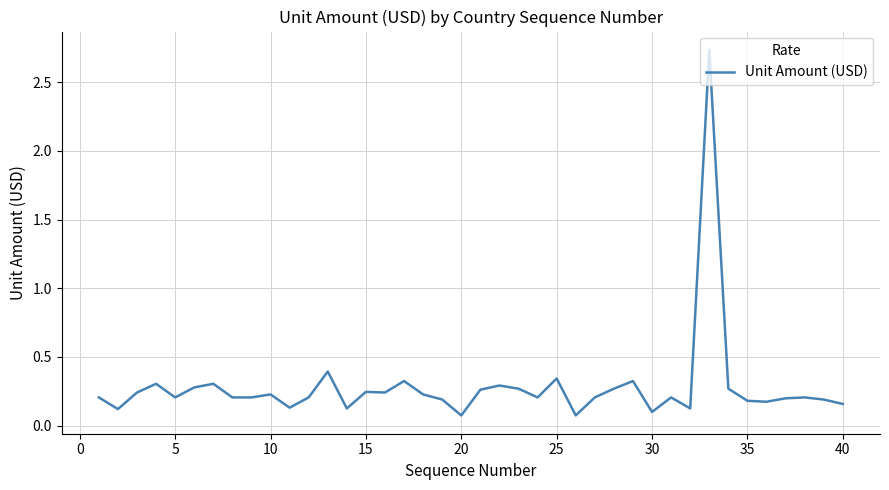

Is it true that the value at 20 is 0.1?

True